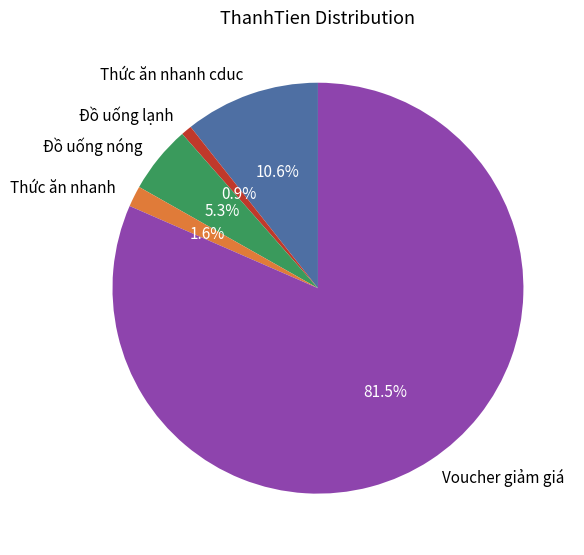

Is Thức ăn nhanh cduc the majority of the pie?

No